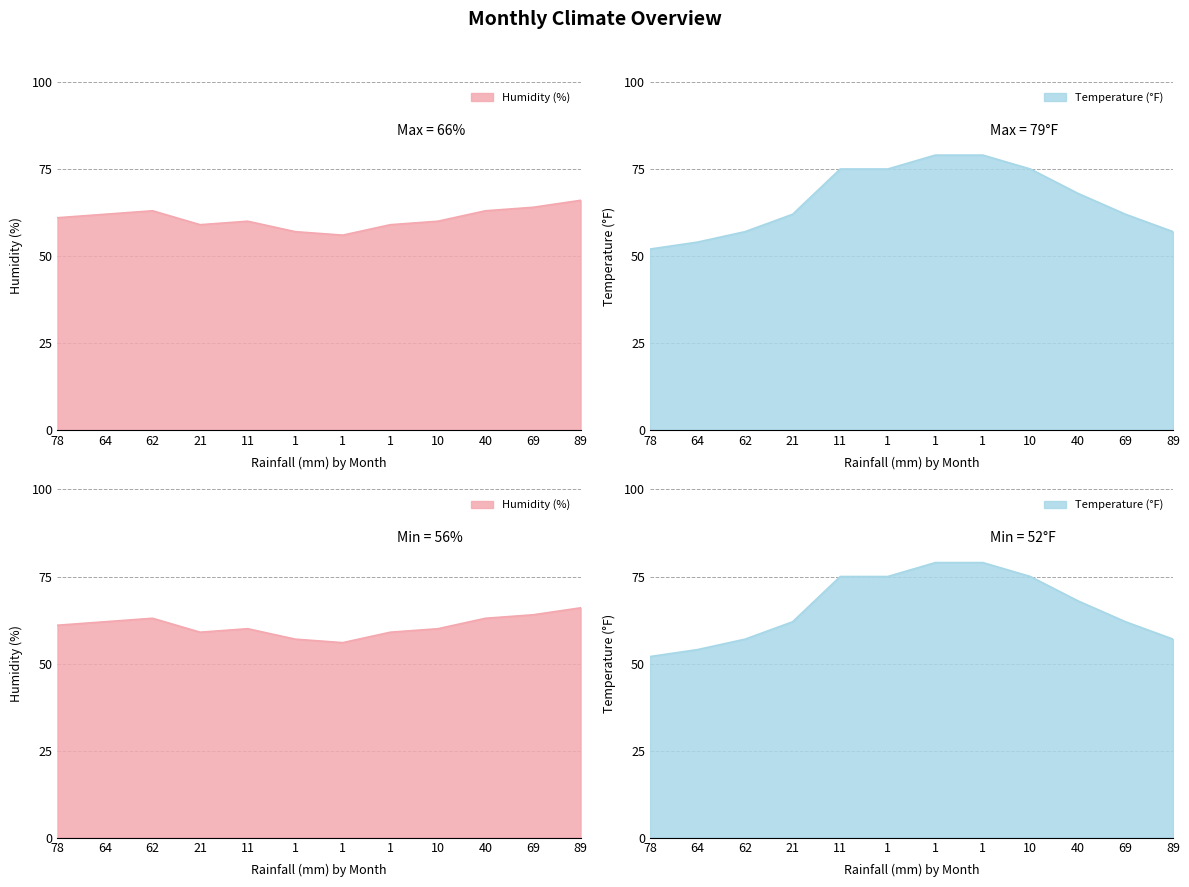

At how many categories does at least one series exceed 72?

5